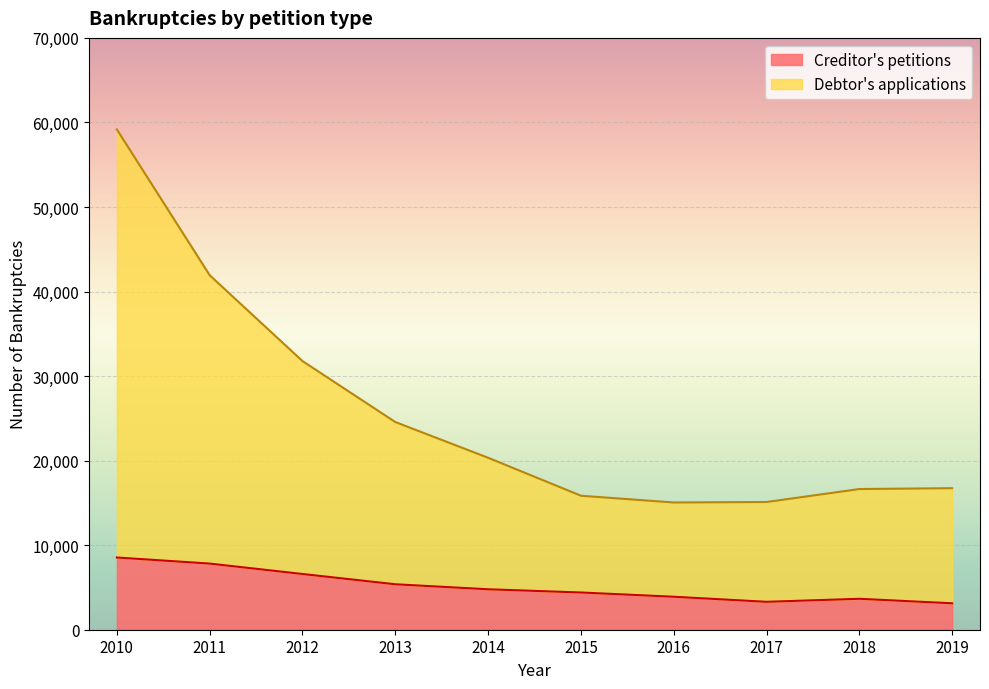

Where does the Debtor's applications series first go above 20339?

2010